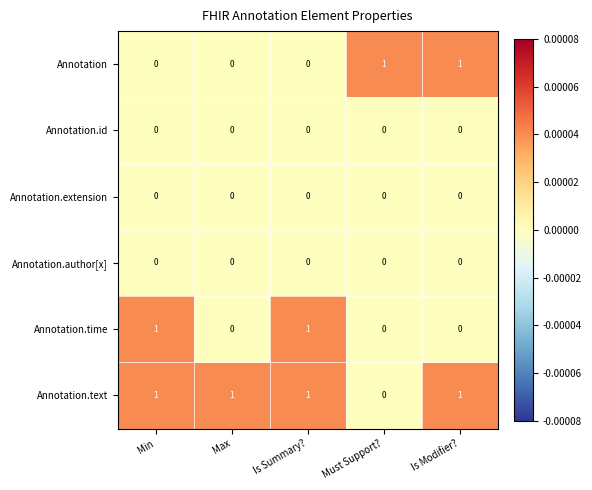

Which series has the largest total across all categories?

Annotation.text